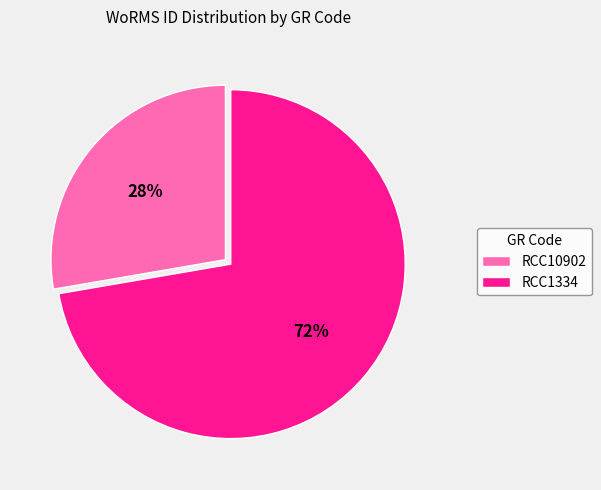

Is it true that RCC1334 is 72% of the pie?

True